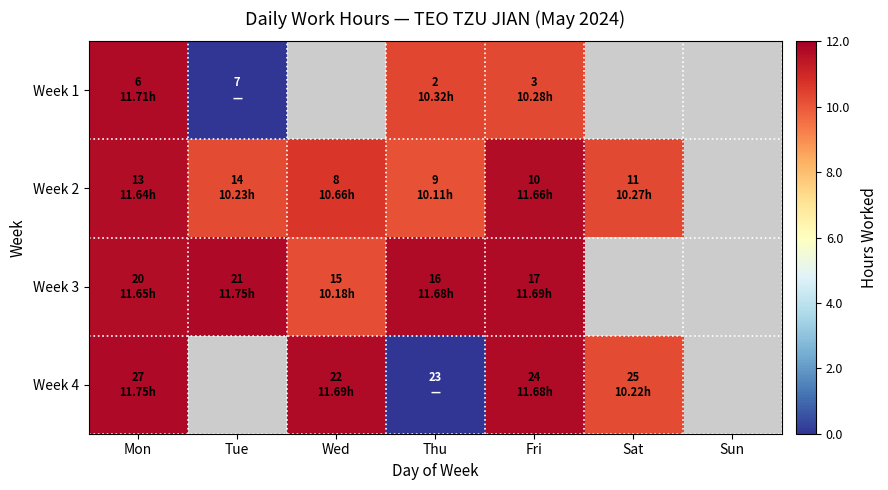

How many series are shown in this chart?

4